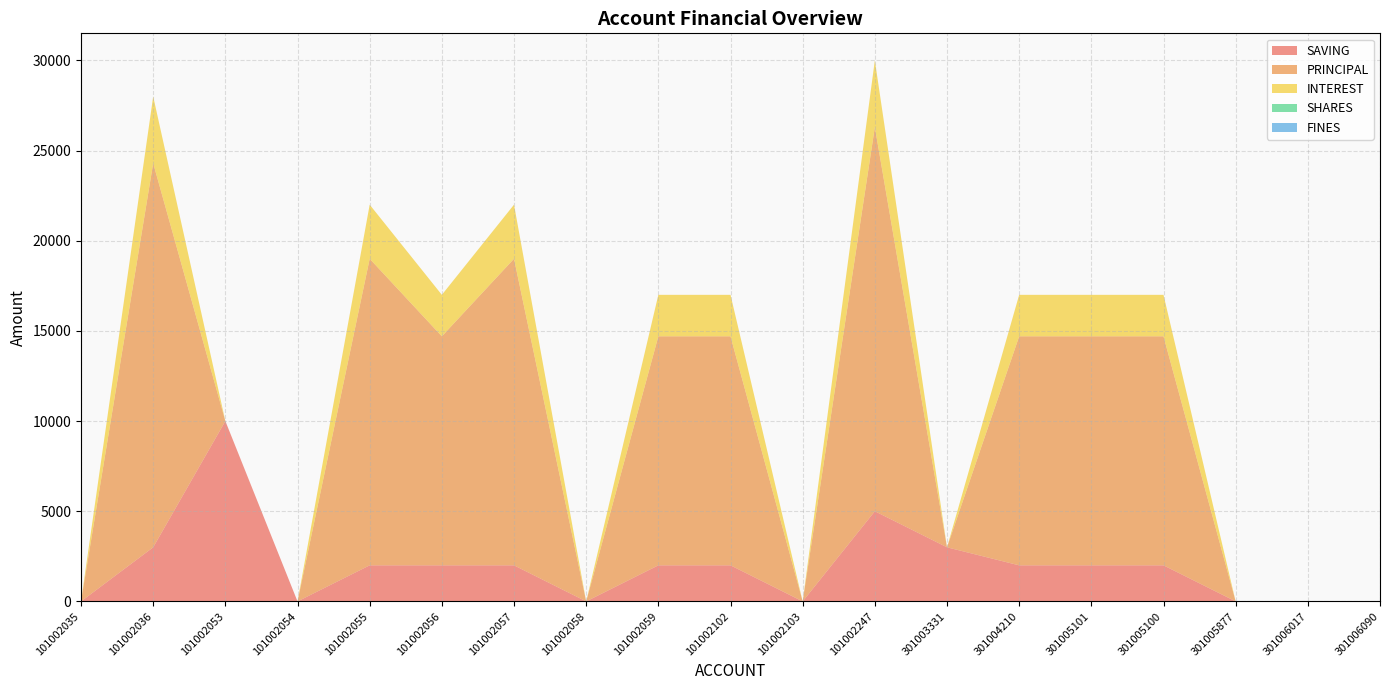

Reading left to right, transcribe all the data shown in this chart.

SAVING: 101002035=0	101002036=3000	101002053=10000	101002054=0	101002055=2000	101002056=2000	101002057=2000	101002058=0	101002059=2000	101002102=2000	101002103=0	101002247=5000	301003331=3000	301004210=2000	301005101=2000	301005100=2000	301005877=0	301006017=0	301006090=0
PRINCIPAL: 101002035=0	101002036=21300	101002053=0	101002054=0	101002055=17000	101002056=12700	101002057=17000	101002058=0	101002059=12700	101002102=12700	101002103=0	101002247=21300	301003331=0	301004210=12700	301005101=12700	301005100=12700	301005877=0	301006017=0	301006090=0
INTEREST: 101002035=0	101002036=3700	101002053=0	101002054=0	101002055=3000	101002056=2300	101002057=3000	101002058=0	101002059=2300	101002102=2300	101002103=0	101002247=3700	301003331=0	301004210=2300	301005101=2300	301005100=2300	301005877=0	301006017=0	301006090=0
SHARES: 101002035=0	101002036=0	101002053=0	101002054=0	101002055=0	101002056=0	101002057=0	101002058=0	101002059=0	101002102=0	101002103=0	101002247=0	301003331=0	301004210=0	301005101=0	301005100=0	301005877=0	301006017=0	301006090=0
FINES: 101002035=0	101002036=0	101002053=0	101002054=0	101002055=0	101002056=0	101002057=0	101002058=0	101002059=0	101002102=0	101002103=0	101002247=0	301003331=0	301004210=0	301005101=0	301005100=0	301005877=0	301006017=0	301006090=0